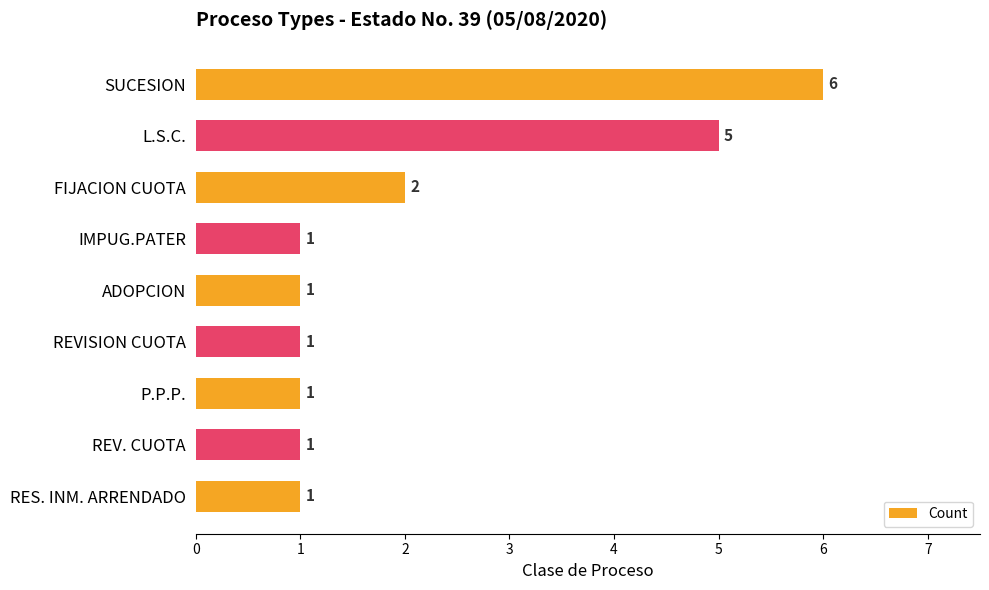

What is the sum of all values?

19